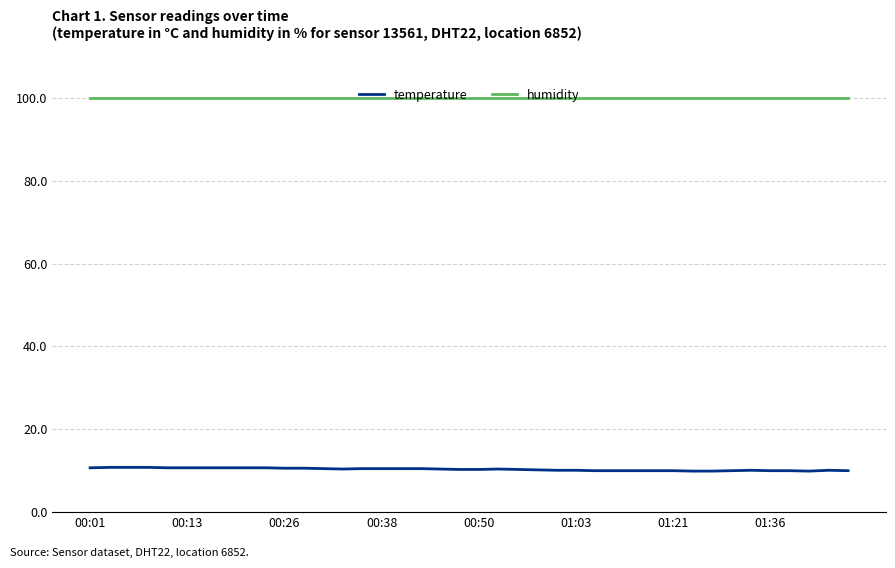

List the series in order of their overall mean, highest first.

humidity, temperature